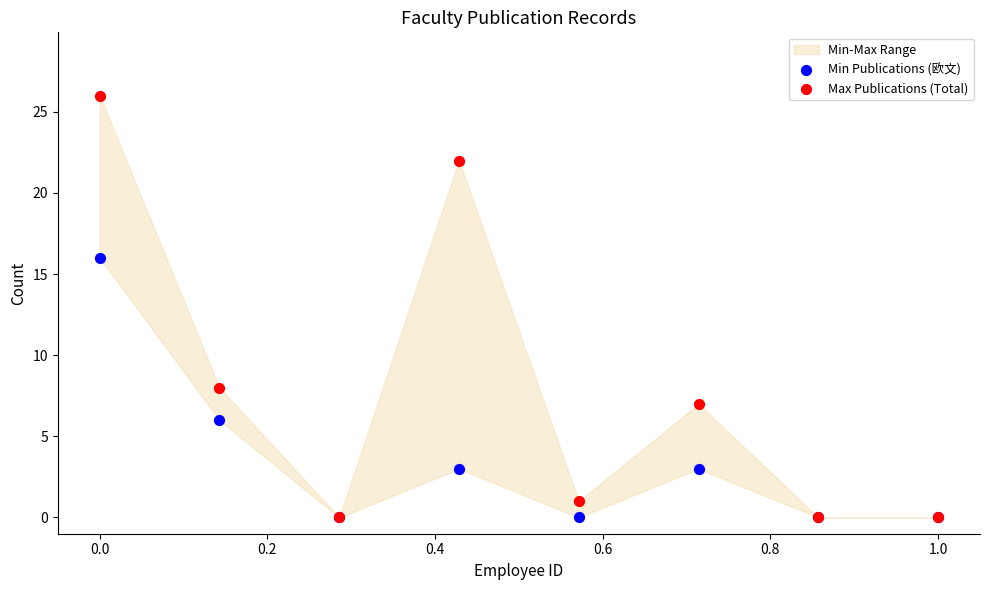

Across all series, what Y value is closest to 13?

16